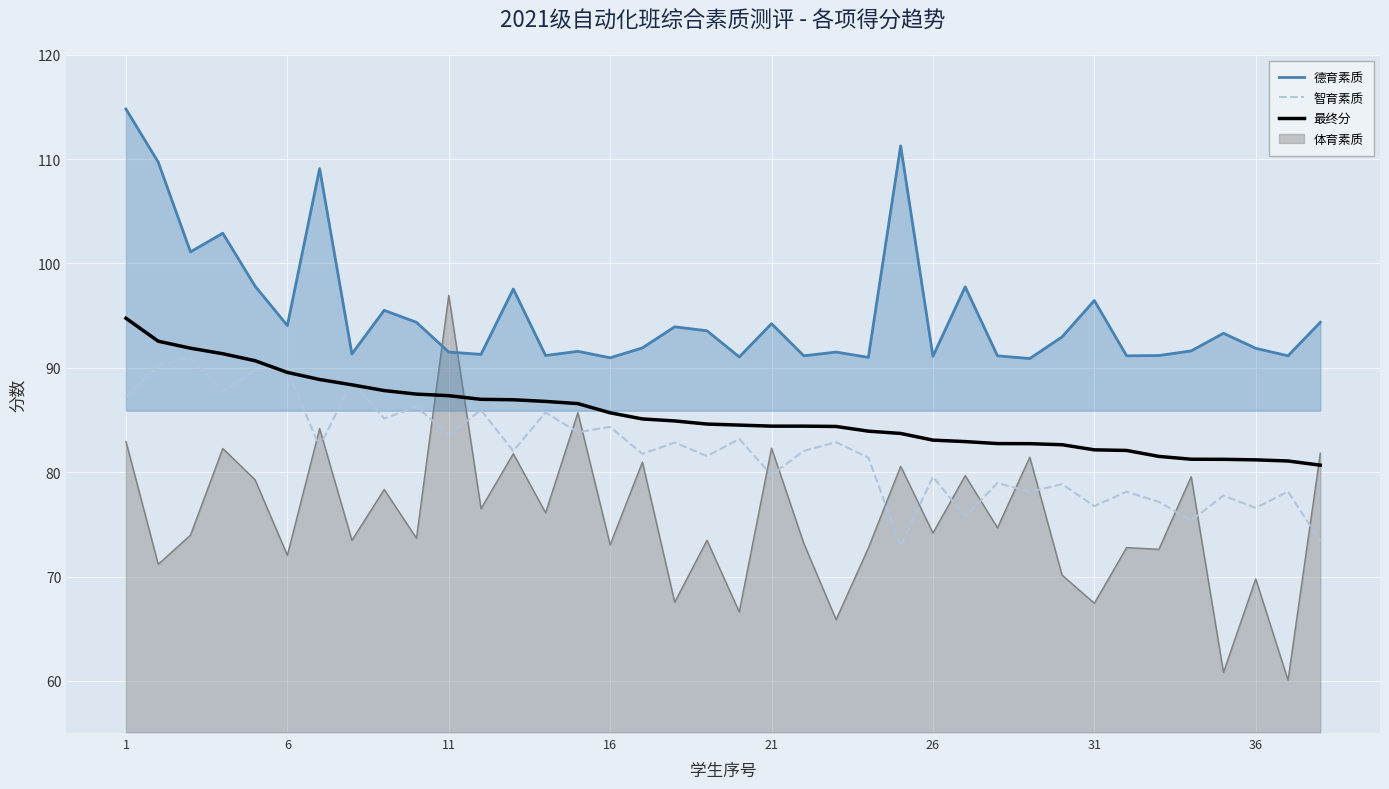

Where does the 最终分 series first go above 84?

1